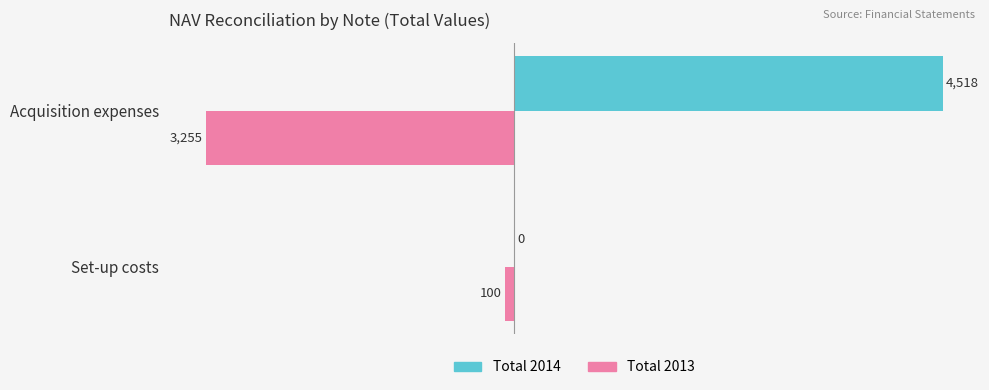

Which series changed the most between Set-up costs and Acquisition expenses?

Total 2014